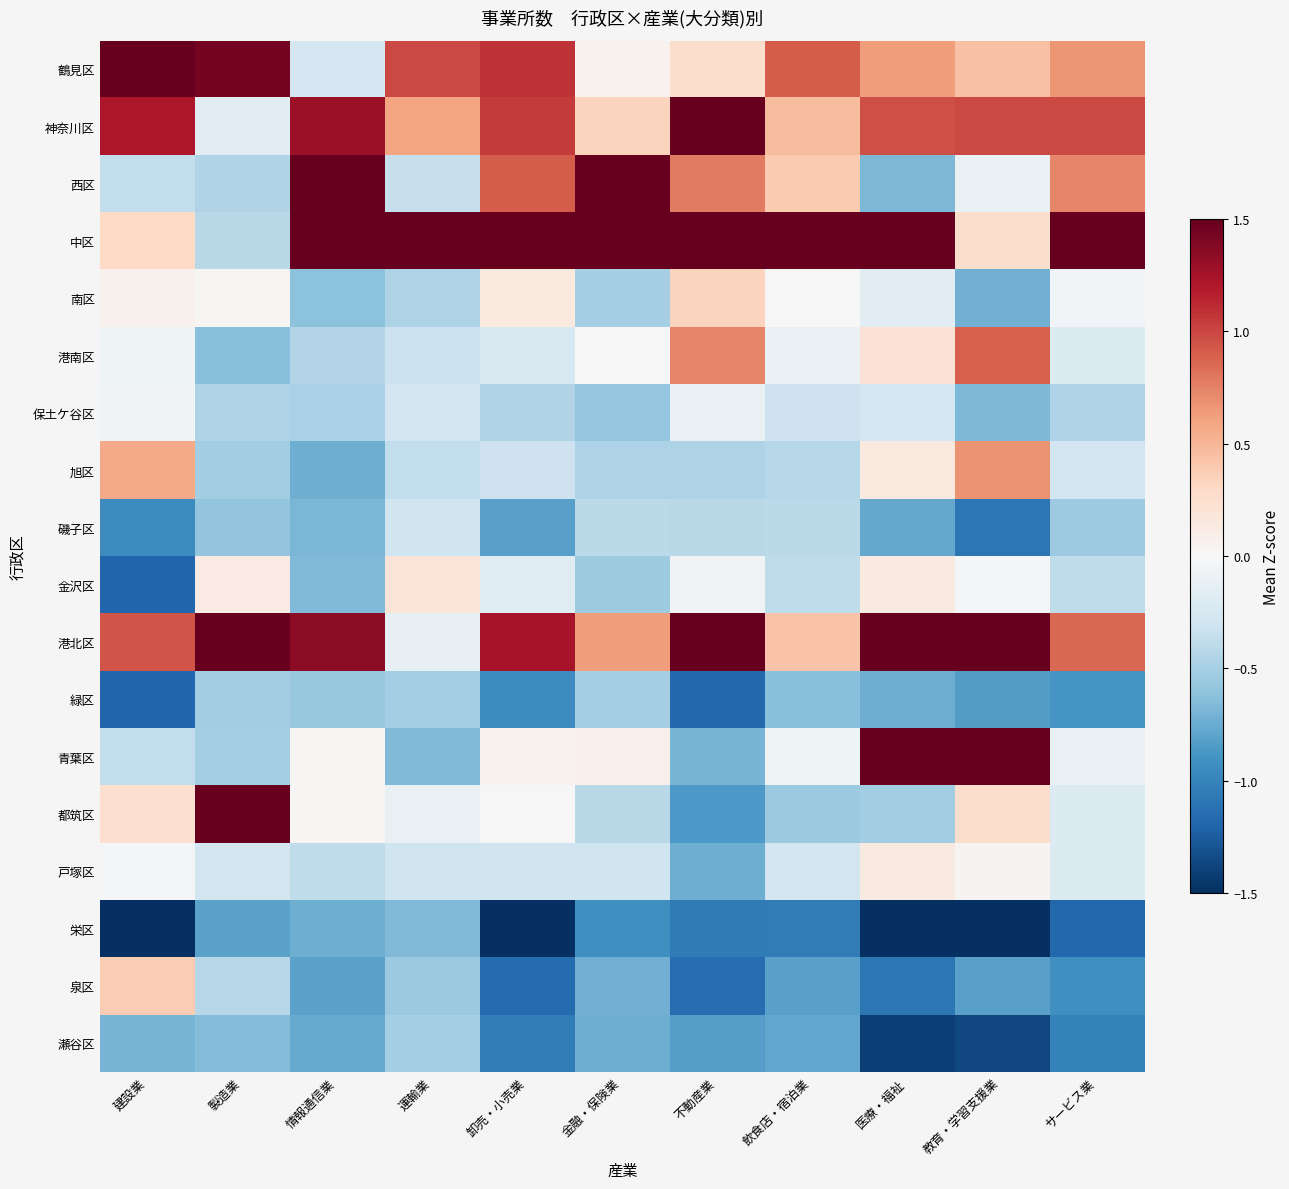

Reading left to right, transcribe all the data shown in this chart.

鶴見区: 建設業=2.8	製造業=1.4	情報通信業=-0.3	運輸業=1.0	卸売・小売業=1.1	金融・保険業=0.0	不動産業=0.3	飲食店・宿泊業=0.9	医療・福祉=0.6	教育・学習支援業=0.4	サービス業=0.7
神奈川区: 建設業=1.2	製造業=-0.2	情報通信業=1.3	運輸業=0.6	卸売・小売業=1.0	金融・保険業=0.3	不動産業=1.5	飲食店・宿泊業=0.5	医療・福祉=1.0	教育・学習支援業=1.0	サービス業=1.0
西区: 建設業=-0.4	製造業=-0.5	情報通信業=2.1	運輸業=-0.3	卸売・小売業=0.9	金融・保険業=1.7	不動産業=0.8	飲食店・宿泊業=0.4	医療・福祉=-0.7	教育・学習支援業=-0.1	サービス業=0.7
中区: 建設業=0.3	製造業=-0.4	情報通信業=2.3	運輸業=3.8	卸売・小売業=2.5	金融・保険業=3.3	不動産業=1.9	飲食店・宿泊業=3.6	医療・福祉=1.7	教育・学習支援業=0.3	サービス業=3.2
南区: 建設業=0.1	製造業=0.0	情報通信業=-0.6	運輸業=-0.5	卸売・小売業=0.1	金融・保険業=-0.5	不動産業=0.3	飲食店・宿泊業=-0.0	医療・福祉=-0.2	教育・学習支援業=-0.7	サービス業=-0.0
港南区: 建設業=-0.1	製造業=-0.6	情報通信業=-0.4	運輸業=-0.3	卸売・小売業=-0.2	金融・保険業=0.0	不動産業=0.7	飲食店・宿泊業=-0.1	医療・福祉=0.2	教育・学習支援業=0.9	サービス業=-0.2
保土ケ谷区: 建設業=-0.1	製造業=-0.5	情報通信業=-0.5	運輸業=-0.3	卸売・小売業=-0.5	金融・保険業=-0.6	不動産業=-0.1	飲食店・宿泊業=-0.3	医療・福祉=-0.3	教育・学習支援業=-0.7	サービス業=-0.5
旭区: 建設業=0.6	製造業=-0.5	情報通信業=-0.7	運輸業=-0.4	卸売・小売業=-0.3	金融・保険業=-0.5	不動産業=-0.5	飲食店・宿泊業=-0.4	医療・福祉=0.1	教育・学習支援業=0.7	サービス業=-0.3
磯子区: 建設業=-1.0	製造業=-0.6	情報通信業=-0.7	運輸業=-0.3	卸売・小売業=-0.8	金融・保険業=-0.4	不動産業=-0.4	飲食店・宿泊業=-0.4	医療・福祉=-0.8	教育・学習支援業=-1.1	サービス業=-0.5
金沢区: 建設業=-1.2	製造業=0.1	情報通信業=-0.7	運輸業=0.2	卸売・小売業=-0.2	金融・保険業=-0.5	不動産業=-0.0	飲食店・宿泊業=-0.4	医療・福祉=0.1	教育・学習支援業=-0.0	サービス業=-0.4
港北区: 建設業=0.9	製造業=3.0	情報通信業=1.3	運輸業=-0.1	卸売・小売業=1.2	金融・保険業=0.6	不動産業=2.1	飲食店・宿泊業=0.4	医療・福祉=1.8	教育・学習支援業=1.6	サービス業=0.9
緑区: 建設業=-1.2	製造業=-0.5	情報通信業=-0.6	運輸業=-0.5	卸売・小売業=-1.0	金融・保険業=-0.5	不動産業=-1.2	飲食店・宿泊業=-0.6	医療・福祉=-0.7	教育・学習支援業=-0.8	サービス業=-0.9
青葉区: 建設業=-0.4	製造業=-0.5	情報通信業=0.0	運輸業=-0.7	卸売・小売業=0.1	金融・保険業=0.1	不動産業=-0.7	飲食店・宿泊業=-0.1	医療・福祉=1.6	教育・学習支援業=2.1	サービス業=-0.1
都筑区: 建設業=0.3	製造業=1.9	情報通信業=0.0	運輸業=-0.1	卸売・小売業=-0.0	金融・保険業=-0.4	不動産業=-0.9	飲食店・宿泊業=-0.6	医療・福祉=-0.5	教育・学習支援業=0.3	サービス業=-0.2
戸塚区: 建設業=-0.0	製造業=-0.3	情報通信業=-0.4	運輸業=-0.3	卸売・小売業=-0.3	金融・保険業=-0.3	不動産業=-0.7	飲食店・宿泊業=-0.3	医療・福祉=0.1	教育・学習支援業=0.0	サービス業=-0.2
栄区: 建設業=-1.6	製造業=-0.8	情報通信業=-0.7	運輸業=-0.7	卸売・小売業=-1.6	金融・保険業=-0.9	不動産業=-1.1	飲食店・宿泊業=-1.0	医療・福祉=-1.7	教育・学習支援業=-1.7	サービス業=-1.2
泉区: 建設業=0.4	製造業=-0.4	情報通信業=-0.8	運輸業=-0.6	卸売・小売業=-1.2	金融・保険業=-0.7	不動産業=-1.1	飲食店・宿泊業=-0.8	医療・福祉=-1.1	教育・学習支援業=-0.8	サービス業=-0.9
瀬谷区: 建設業=-0.7	製造業=-0.6	情報通信業=-0.8	運輸業=-0.5	卸売・小売業=-1.0	金融・保険業=-0.7	不動産業=-0.8	飲食店・宿泊業=-0.8	医療・福祉=-1.4	教育・学習支援業=-1.4	サービス業=-1.0